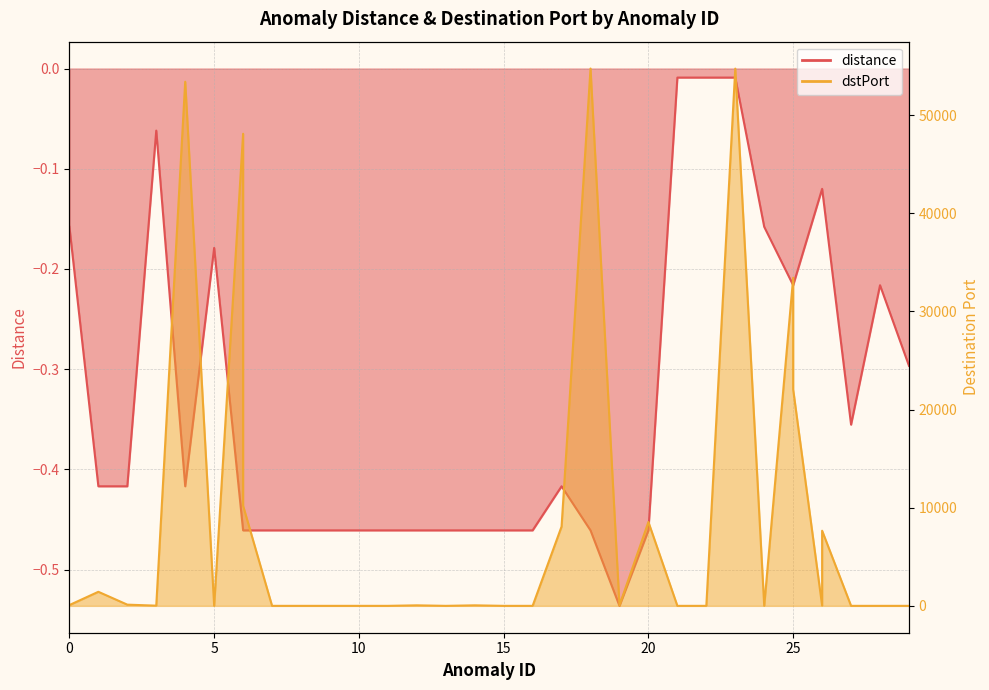

Where is the first local minimum for distance?

4